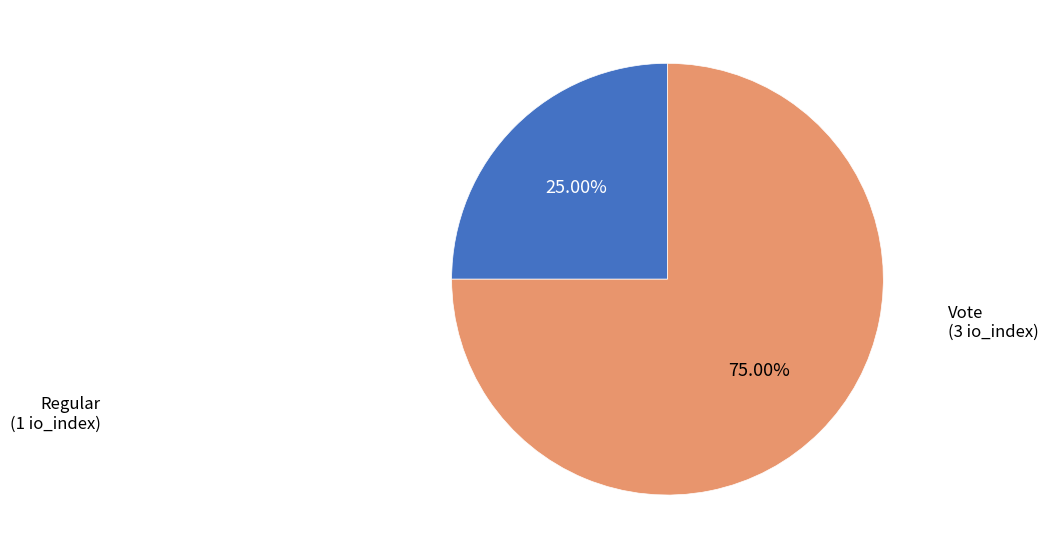

Rank the categories by value from highest to lowest.

Vote, Regular